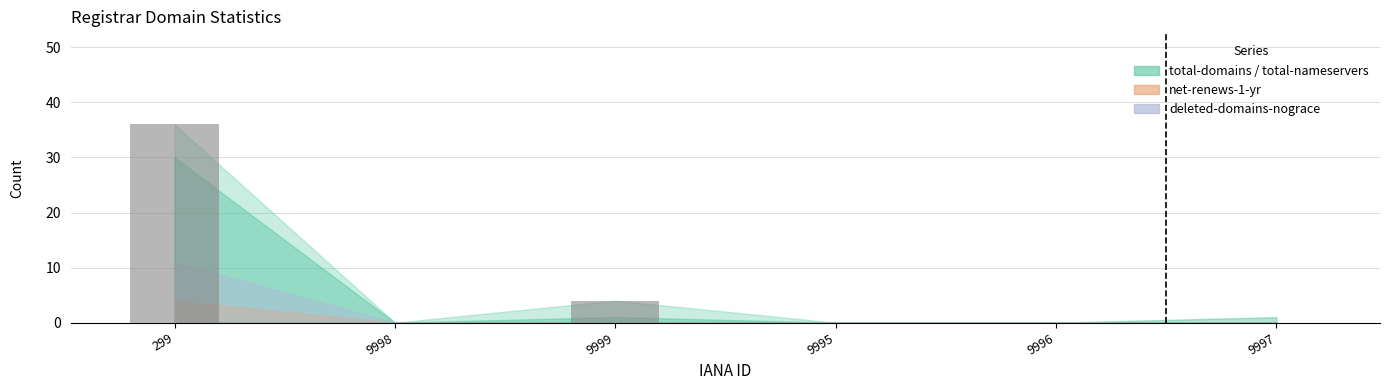

Reading left to right, list all the values displayed in this chart.

299=36	9998=0	9999=4	9995=0	9996=0	9997=0